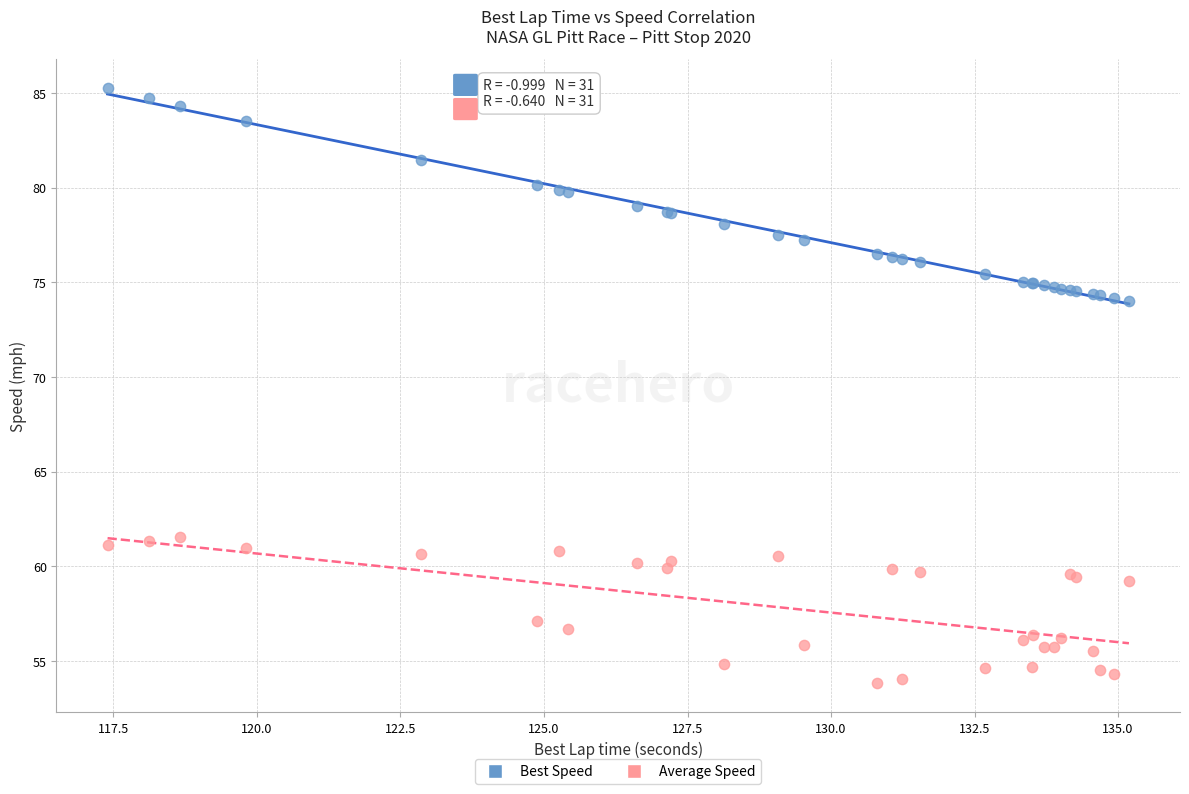

What are all the series names shown in the legend?

Best Speed, Average Speed